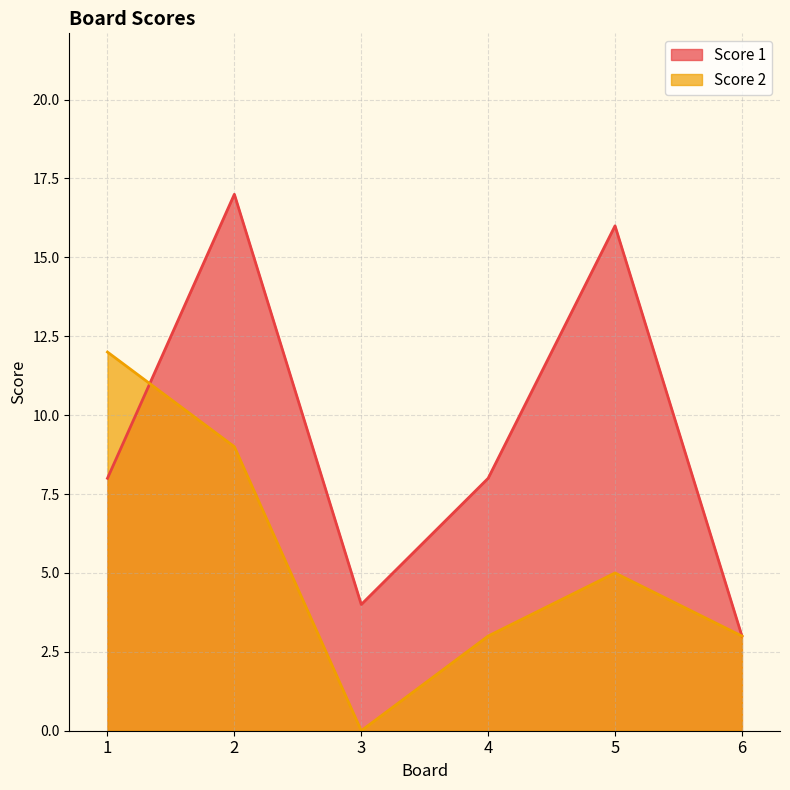

Rank the categories by Score 2 value from lowest to highest.

3, 4, 6, 5, 2, 1